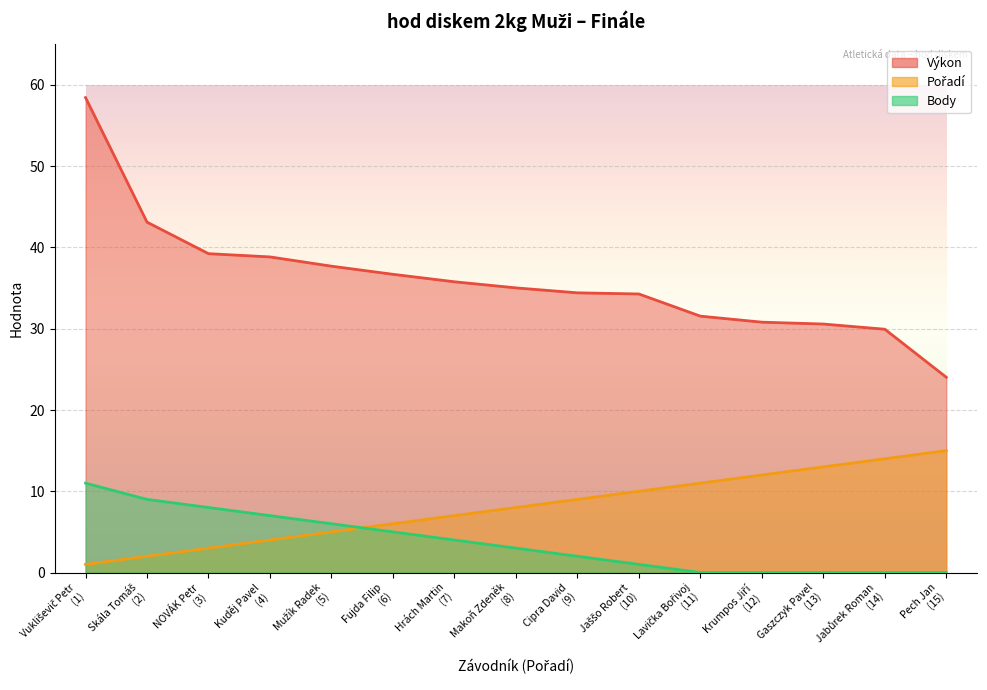

True or false: Body has a value of 0.5 at Cipra David (9).

False